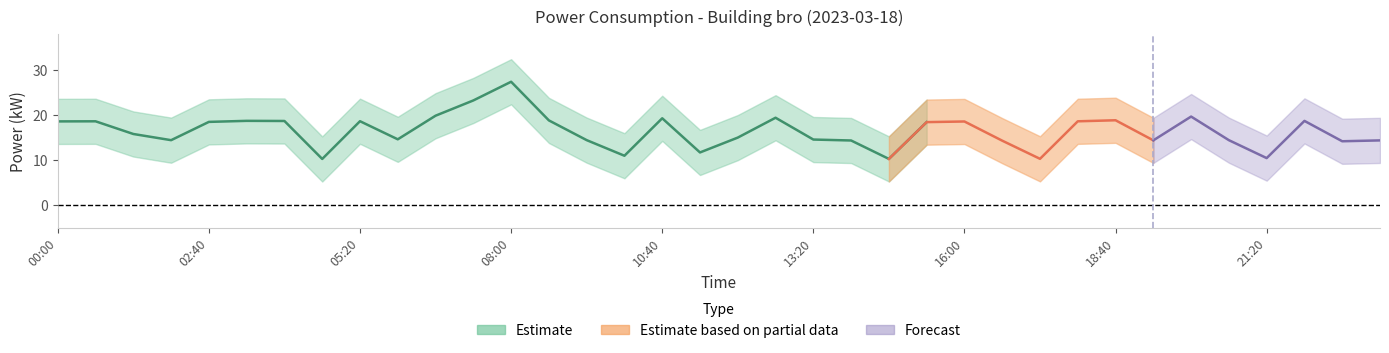

True or false: power_center has more than 0 points higher than both neighbors.

True